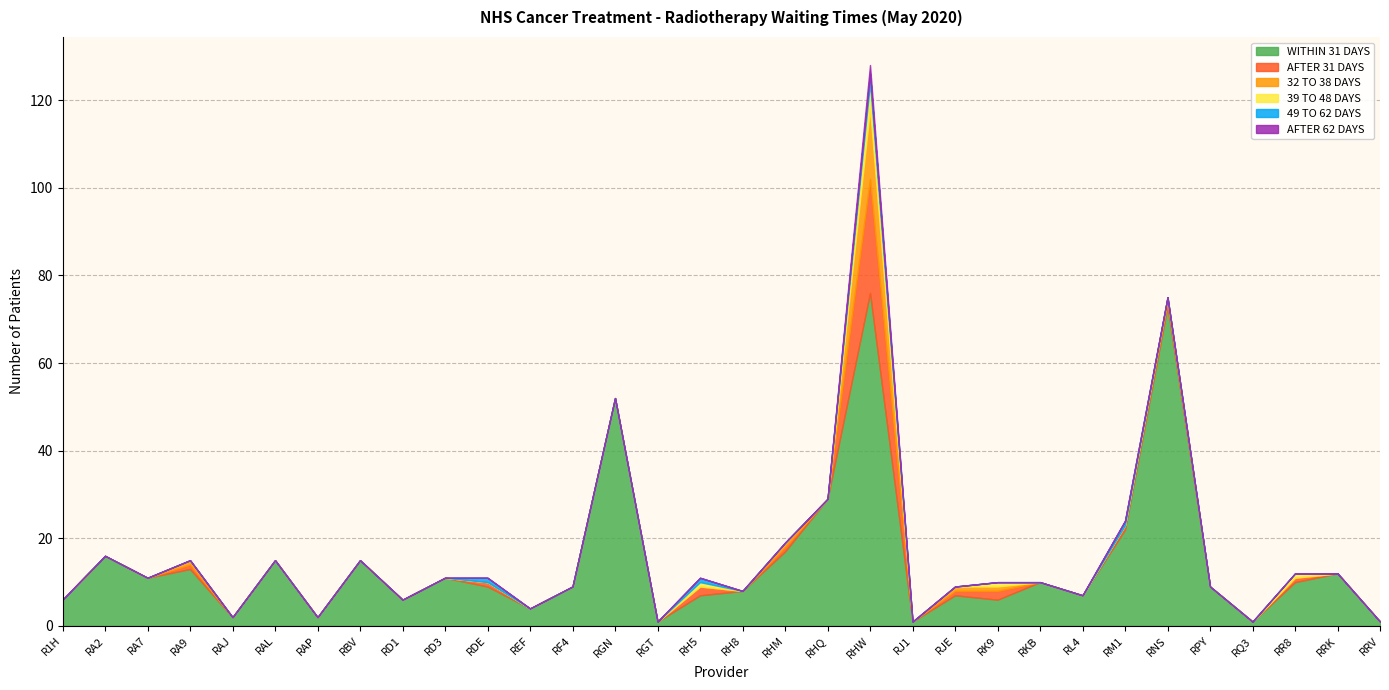

Rank the series by their maximum value, from lowest to highest.

49 TO 62 DAYS, AFTER 62 DAYS, 39 TO 48 DAYS, 32 TO 38 DAYS, AFTER 31 DAYS, WITHIN 31 DAYS